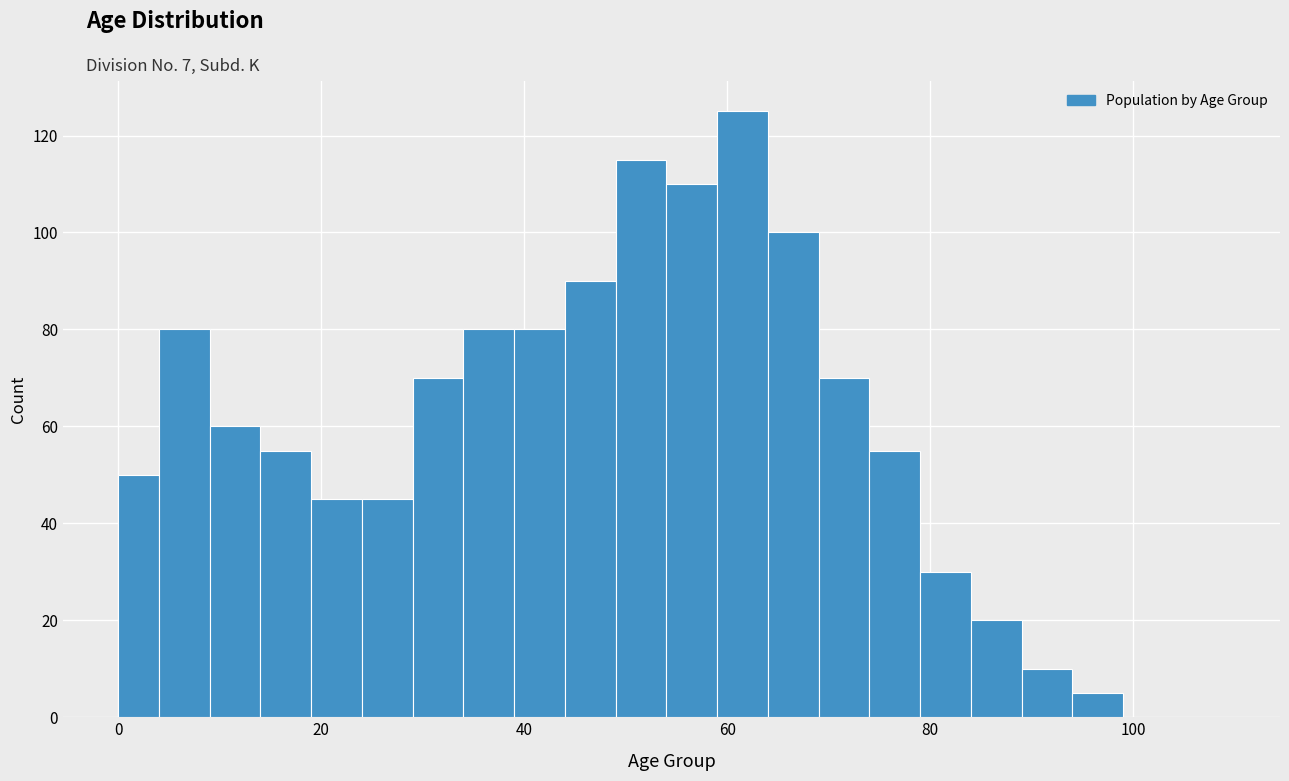

Around what value on the x-axis is the tallest bar? Give the approximate position of its centre, as read against the axis.

62